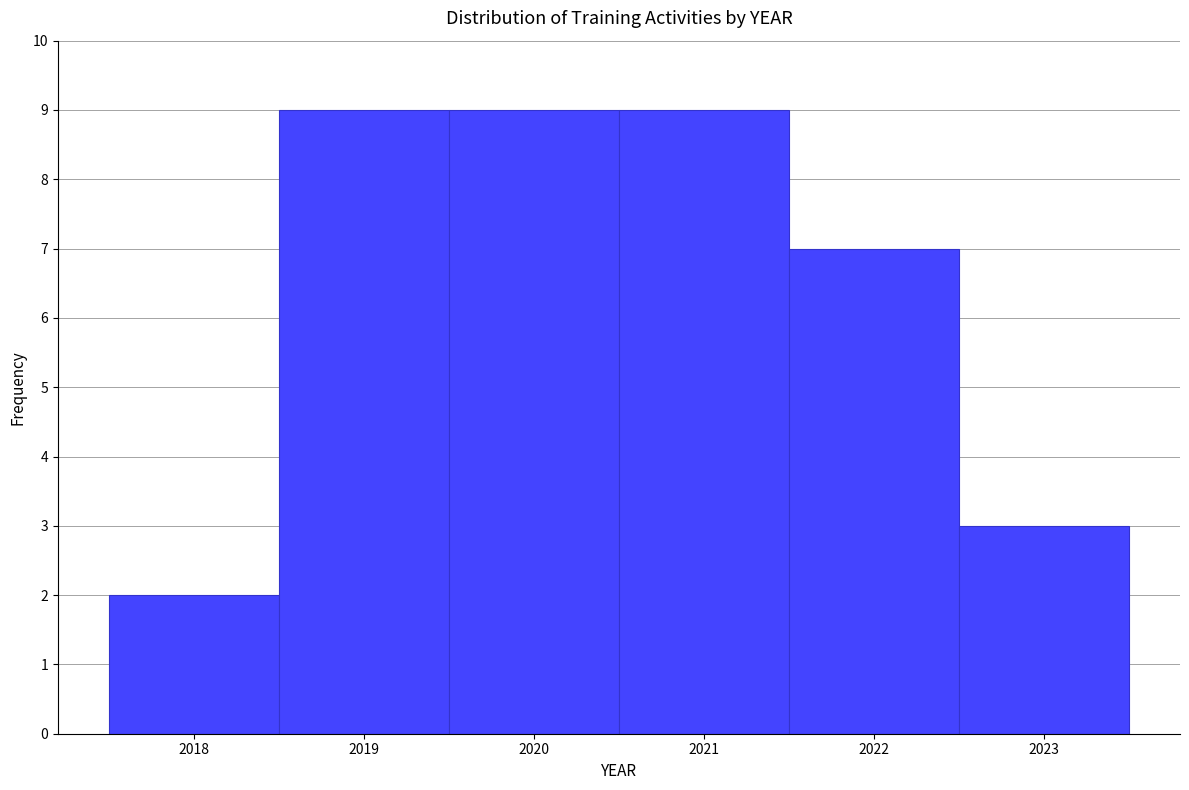

Reading left to right, transcribe this chart: for each bar, give the range it covers on the x-axis and its height. The values are not printed on the chart, so give them approximately, as read against the axis.

2017.5 to 2018.5: 2
2018.5 to 2019.5: 9
2019.5 to 2020.5: 9
2020.5 to 2021.5: 9
2021.5 to 2022.5: 7
2022.5 to 2023.5: 3